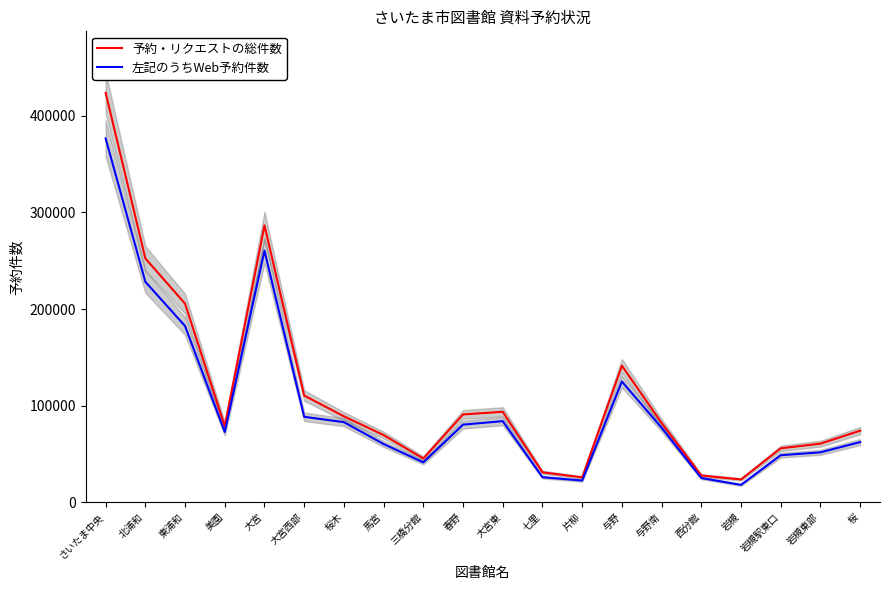

What is the total value across all series at 西分館?

52816